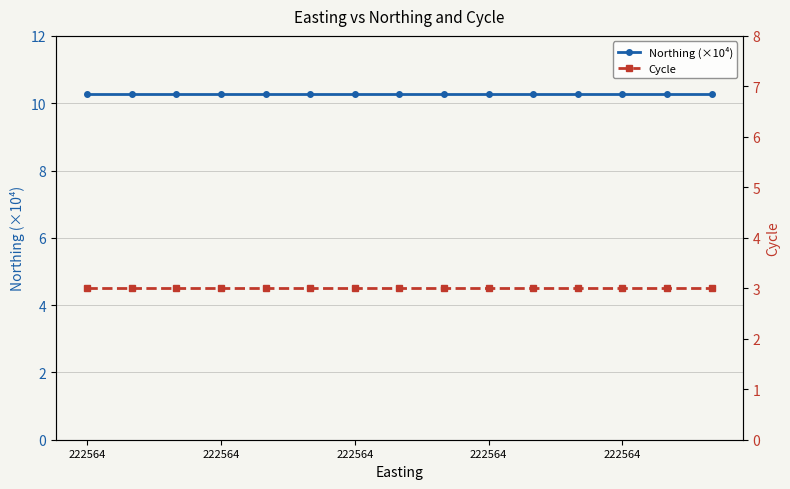

What is the sum of all Cycle values?

45.0